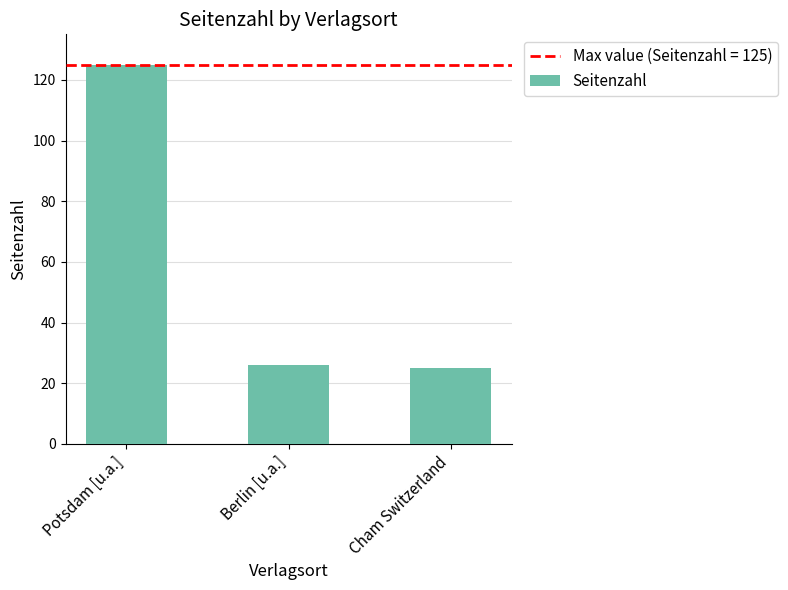

The chart shows a value of 41 at Cham Switzerland. True or false?

False